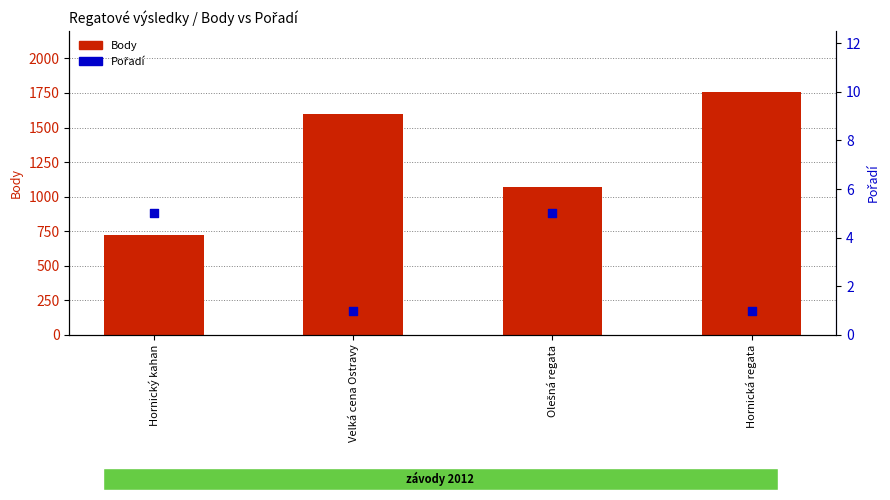

At how many categories does at least one series exceed 227?

4